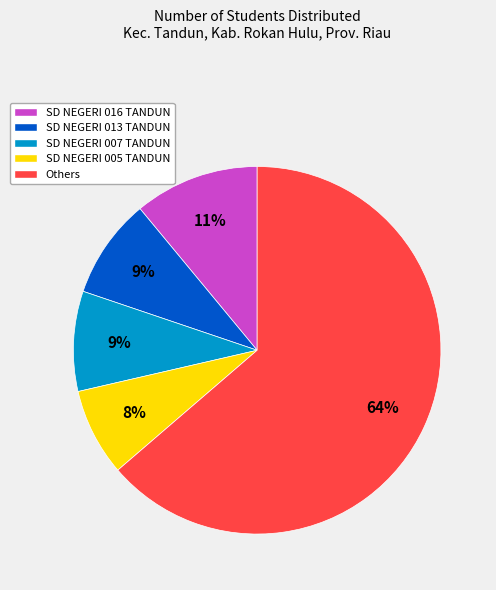

The SD NEGERI 007 TANDUN slice represents 20% of the pie. True or false?

False